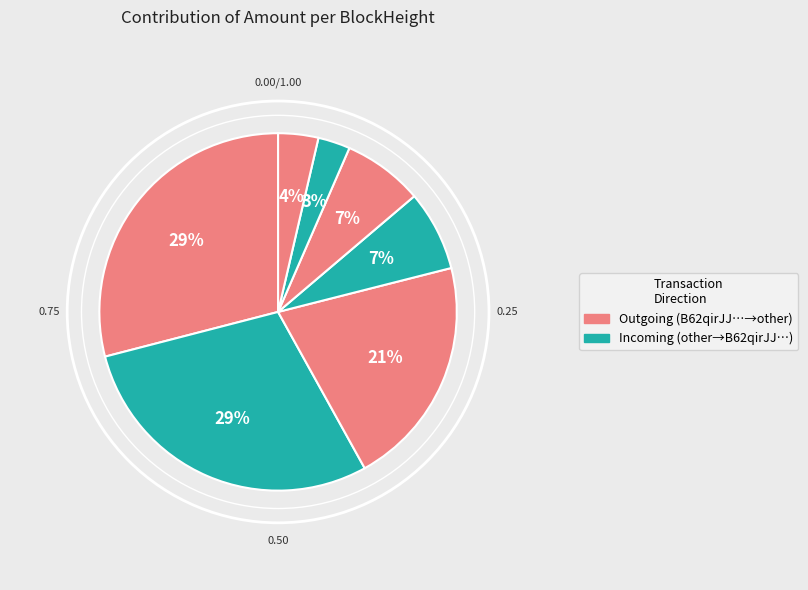

Which has a higher value, 45570 or 45549?

45549